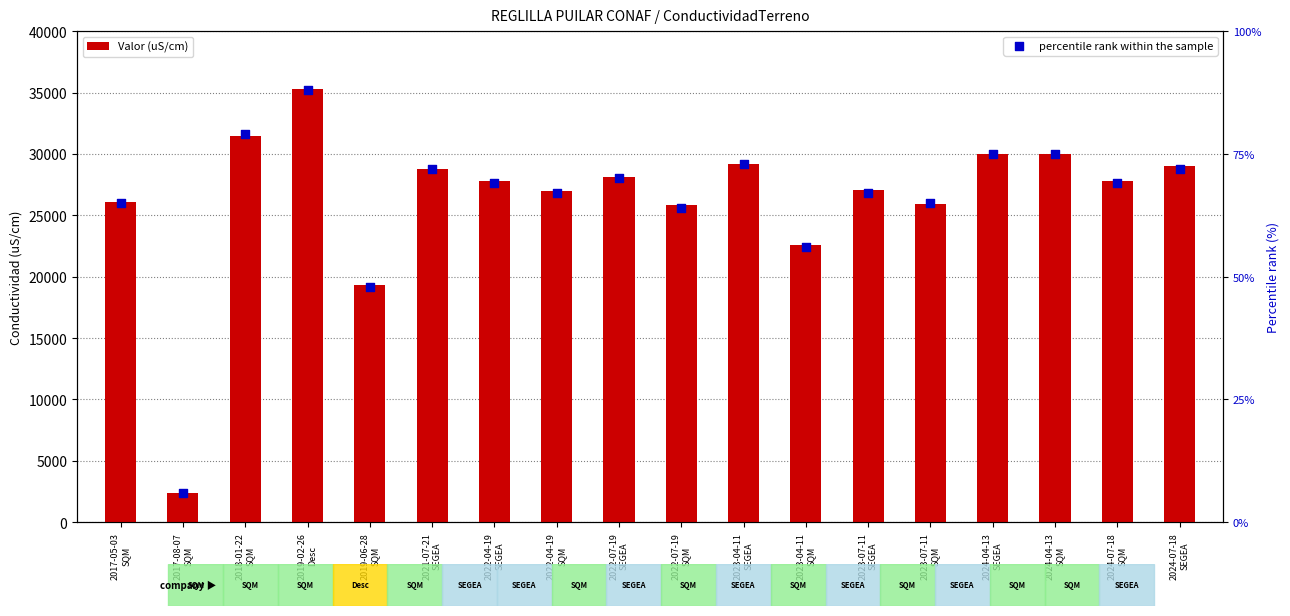

At which category is the sum across all series the highest?

2019-02-26
Desc